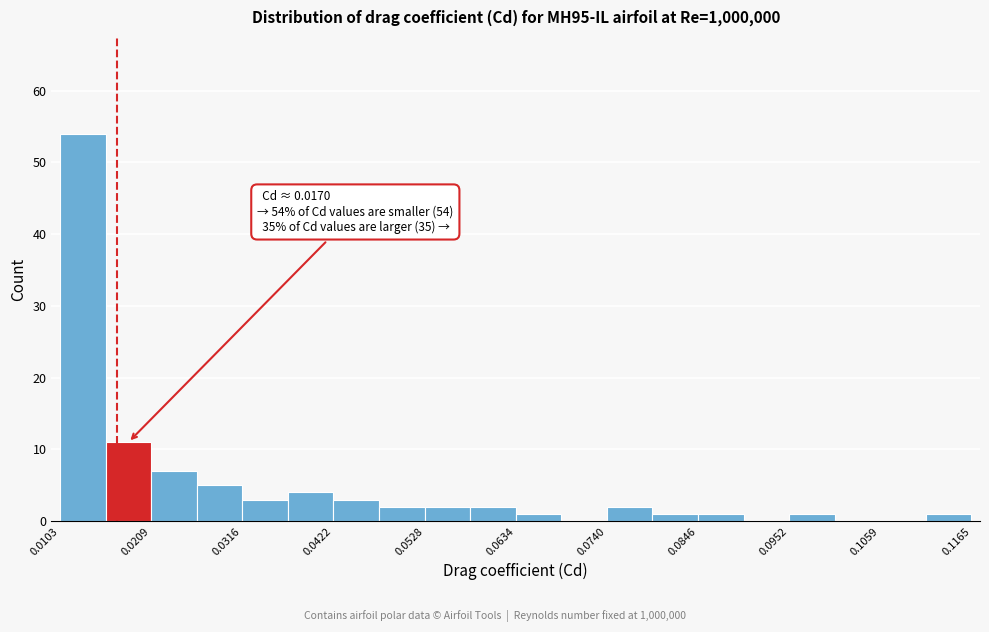

Around what value on the x-axis is the tallest bar? Give the approximate position of its centre, as read against the axis.

0.012